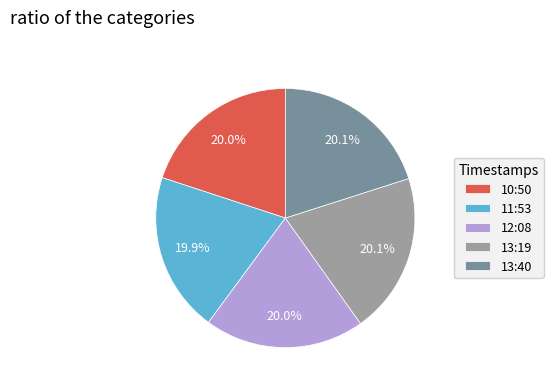

Does any single category account for the majority?

No